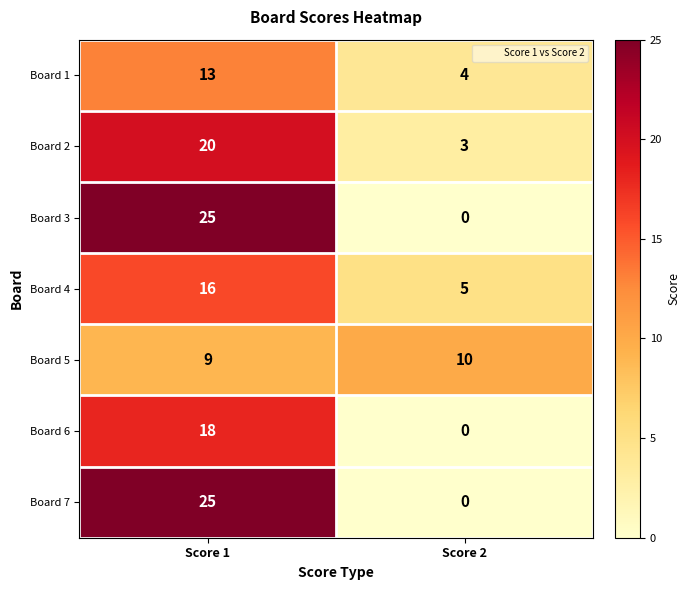

What is the spread (max minus min) of values at Score 2?

10